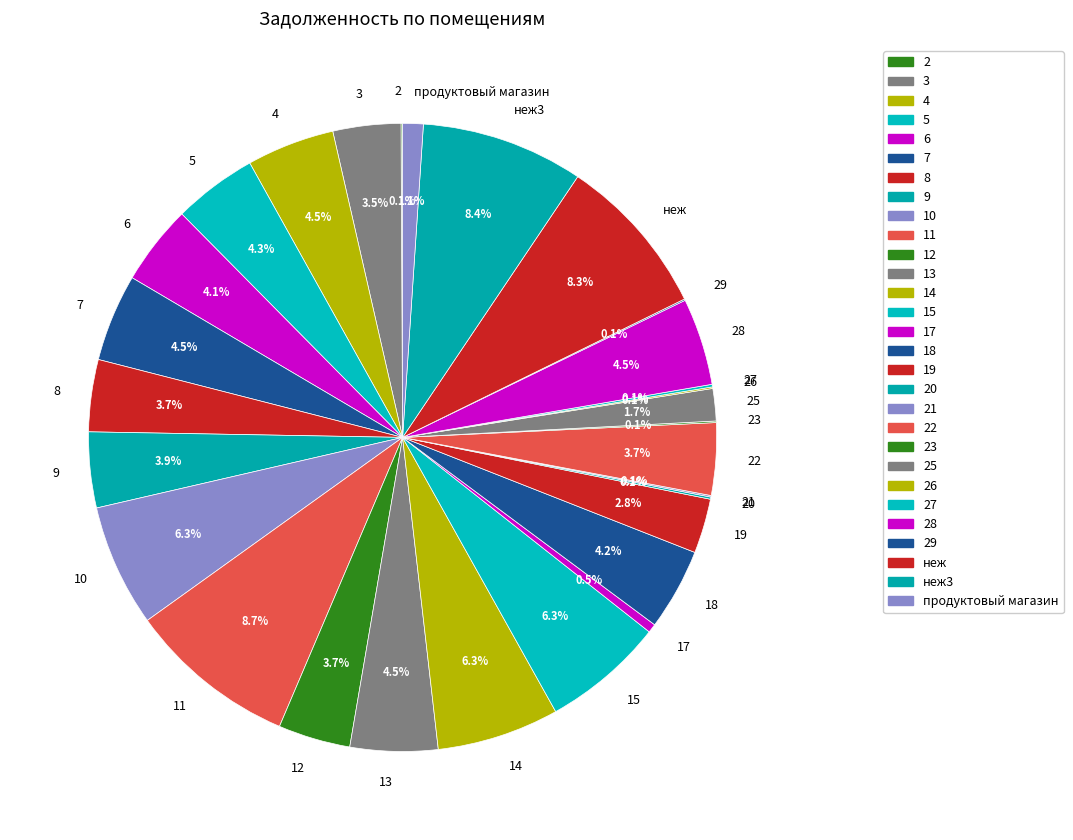

Does any single category account for the majority?

No